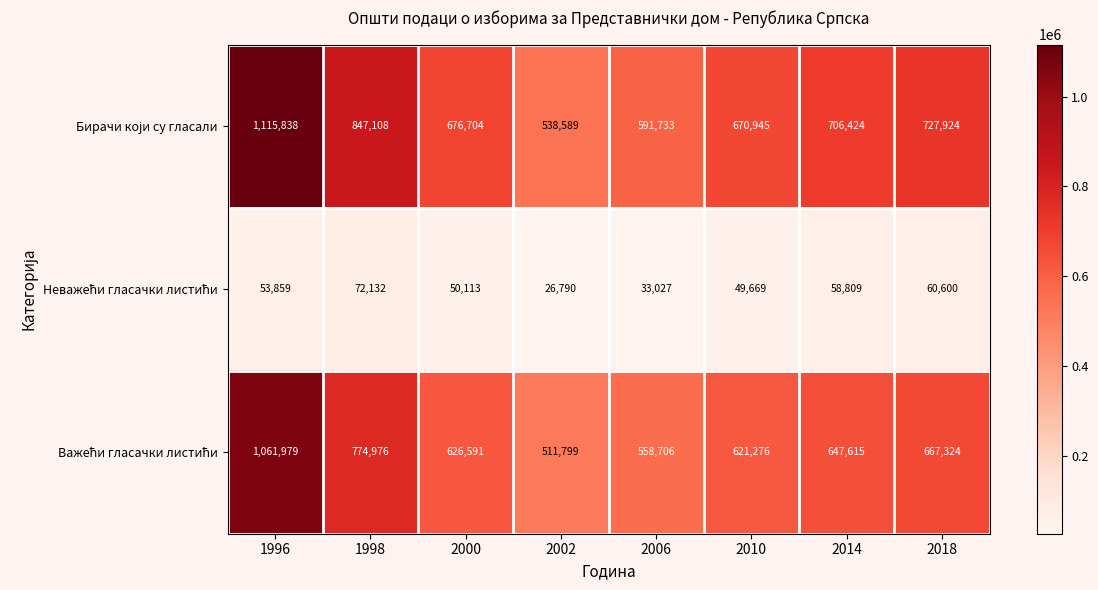

What is the difference between the highest and lowest values at 2018?

667324